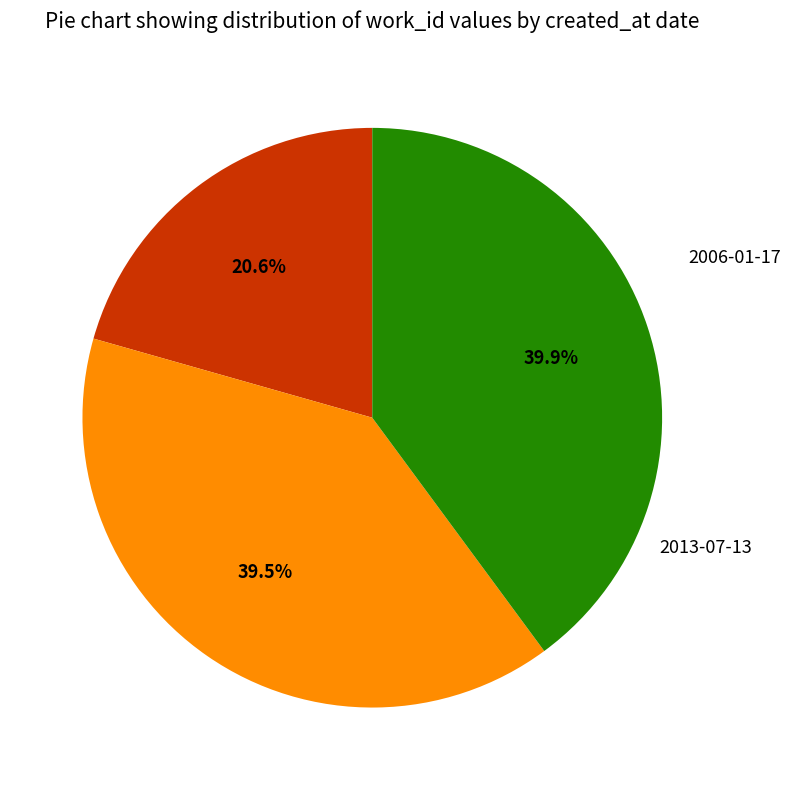

Does any single category account for the majority?

No